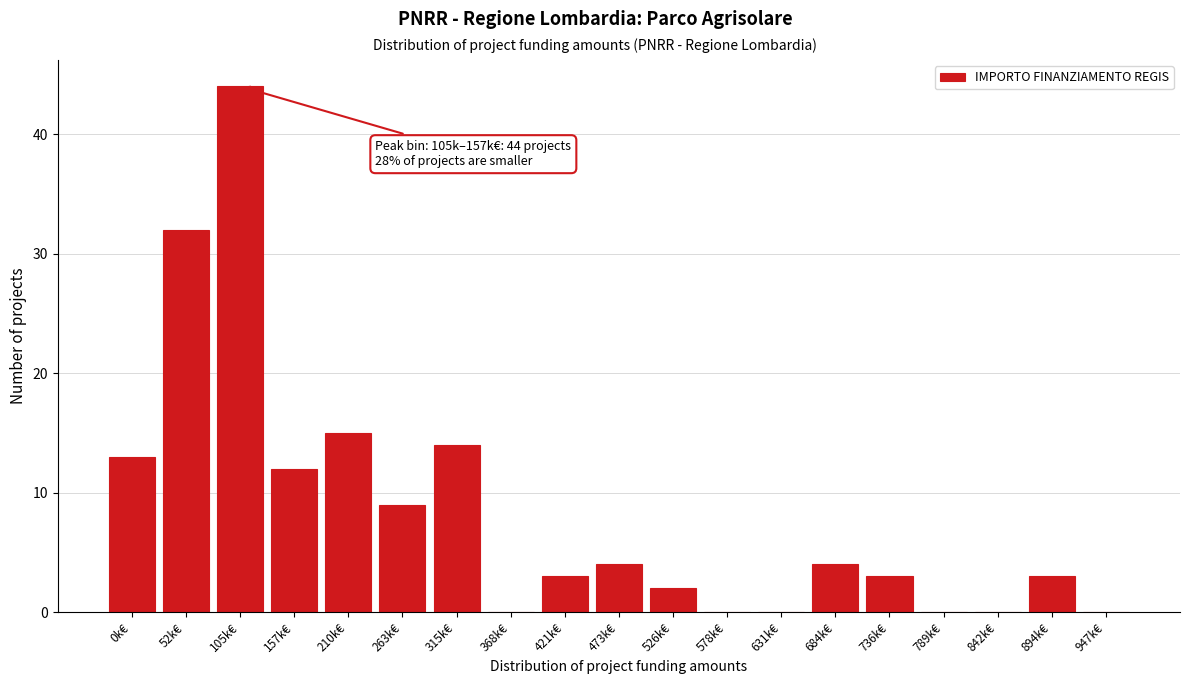

Reading left to right, what are all the values shown in this chart?

0k€=13	52k€=32	105k€=44	157k€=12	210k€=15	263k€=9	315k€=14	368k€=0	421k€=3	473k€=4	526k€=2	578k€=0	631k€=0	684k€=4	736k€=3	789k€=0	842k€=0	894k€=3	947k€=0